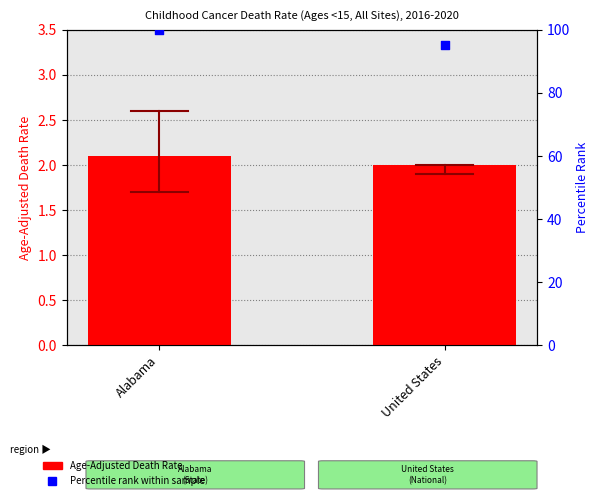

Which series has the largest total across all categories?

Percentile rank within sample